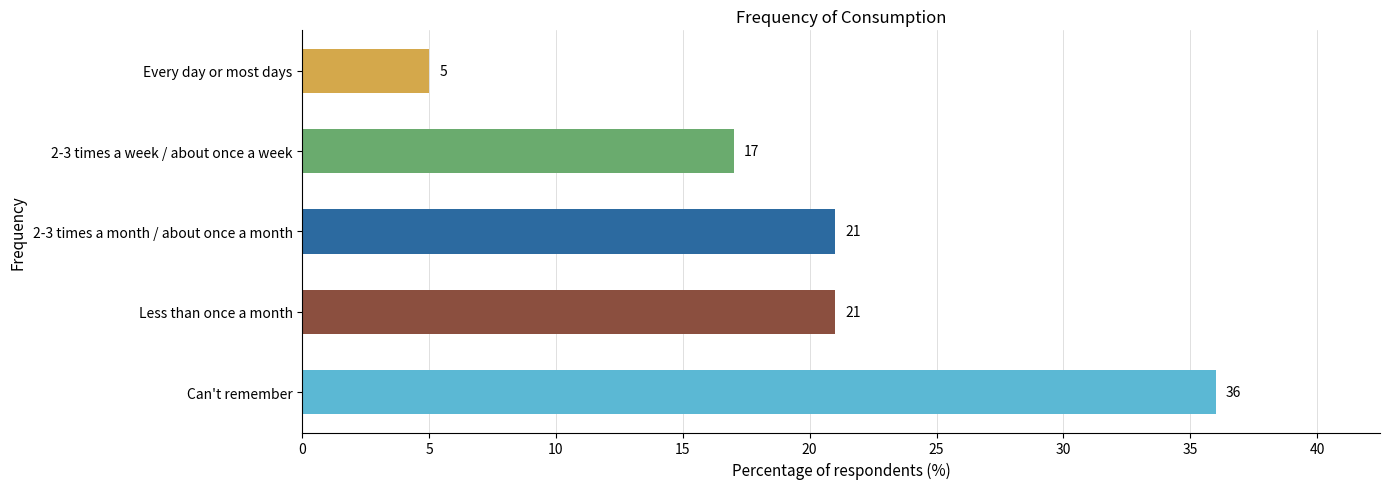

What is the average value?

20